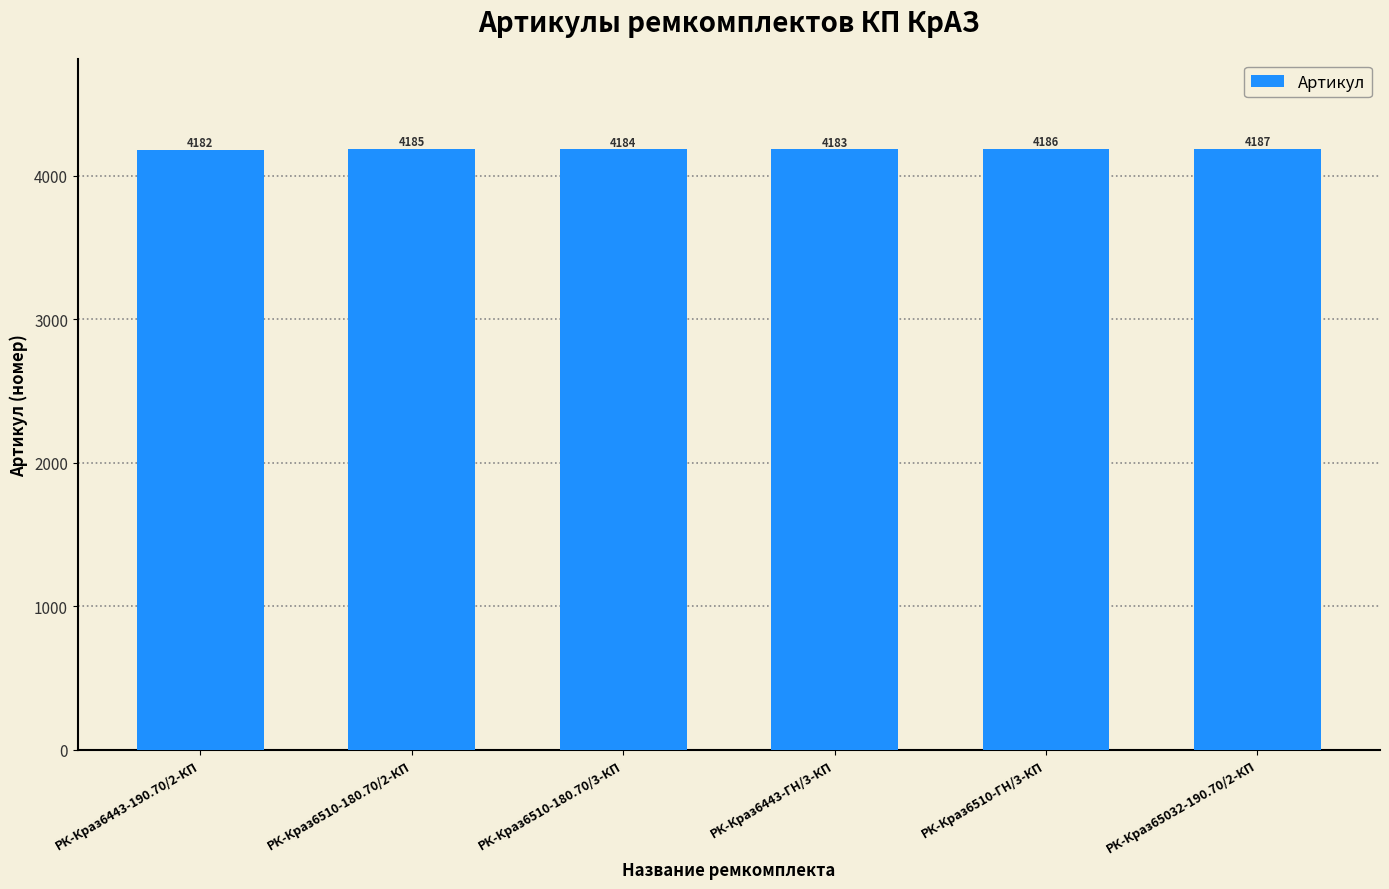

Approximately how many times larger is the value at РК-Краз6510-ГН/3-КП compared to РК-Краз65032-190.70/2-КП?

1.0